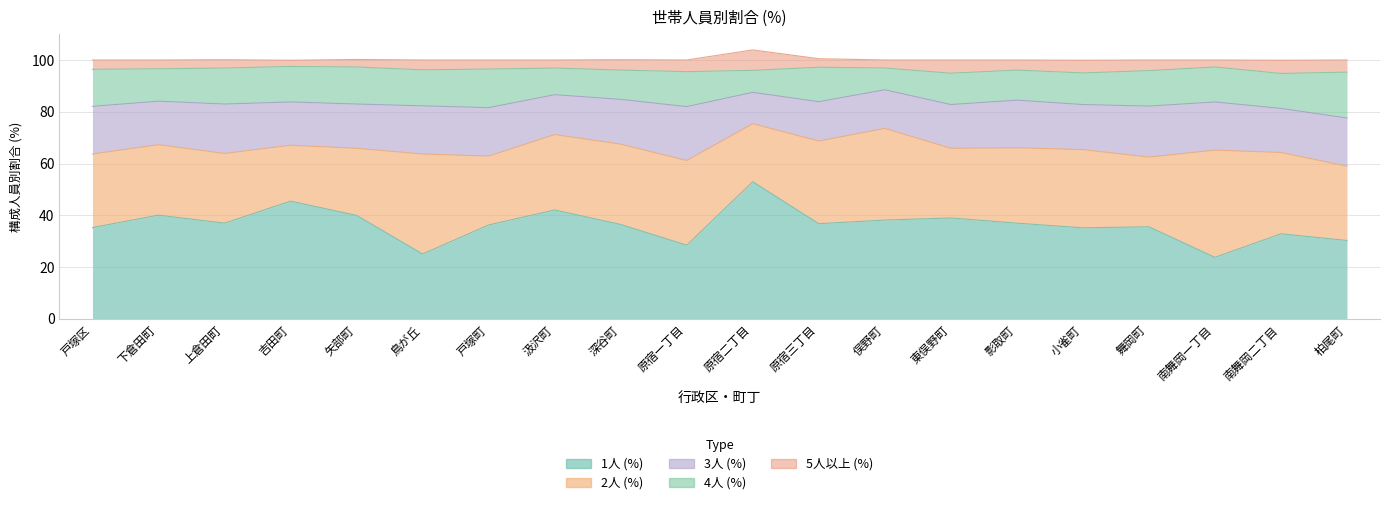

What is the difference between the second highest and minimum values in the 3人 (%) series?

7.6